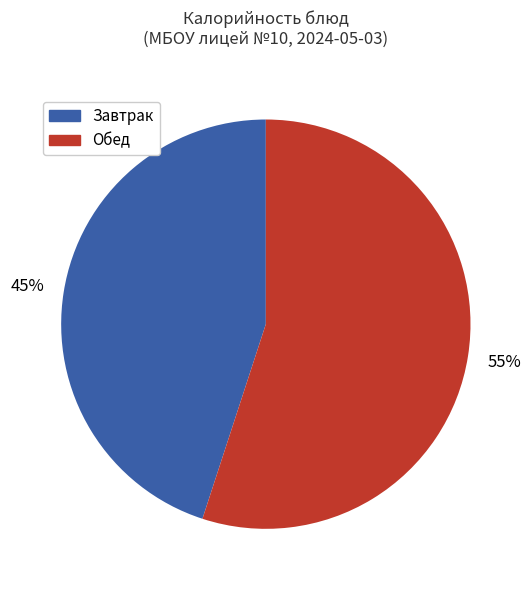

To the nearest percent, what is the average slice percentage?

50%